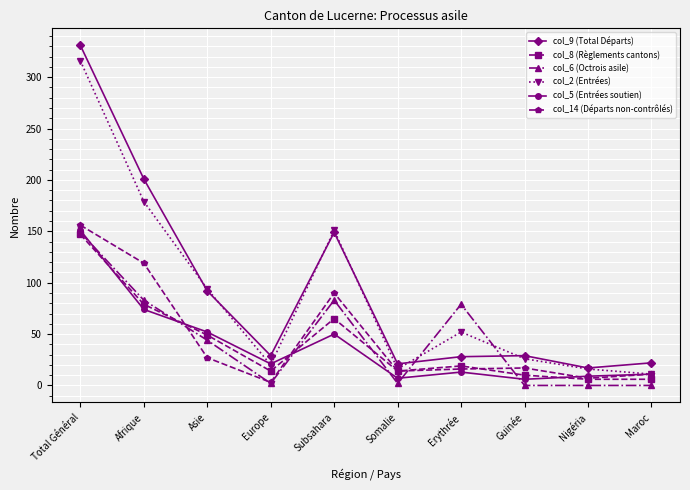

At which label does col_2 (Entrées) reach its minimum?

Maroc